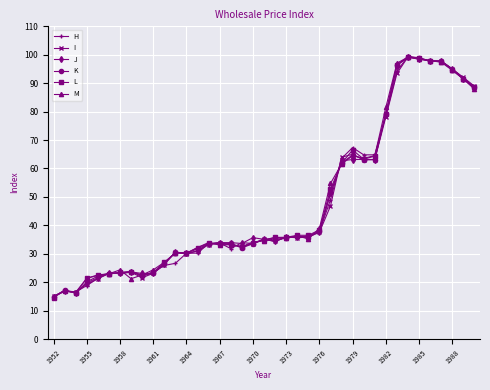

True or false: J has more than 1 points higher than both neighbors.

True